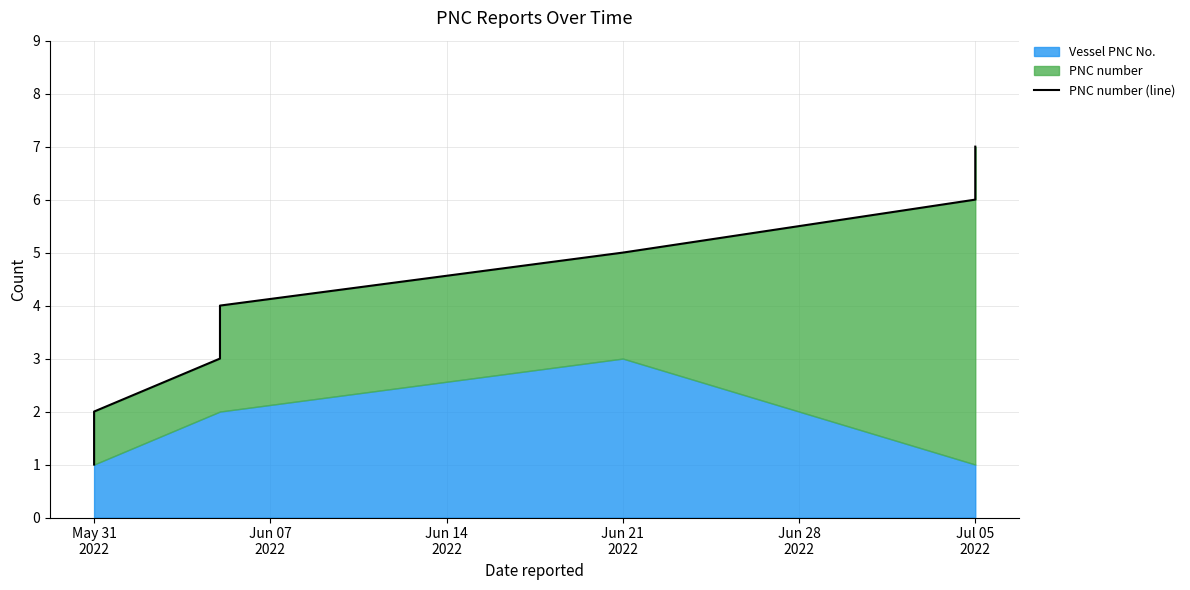

What is the maximum value shown in the chart?

7